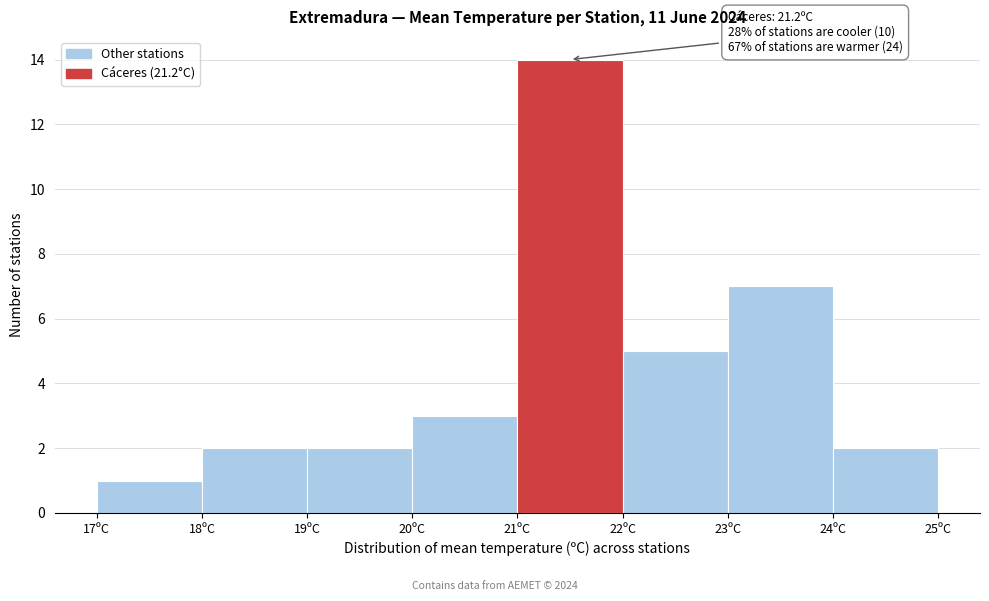

Over which range of the x-axis is the bar tallest?

21 to 22